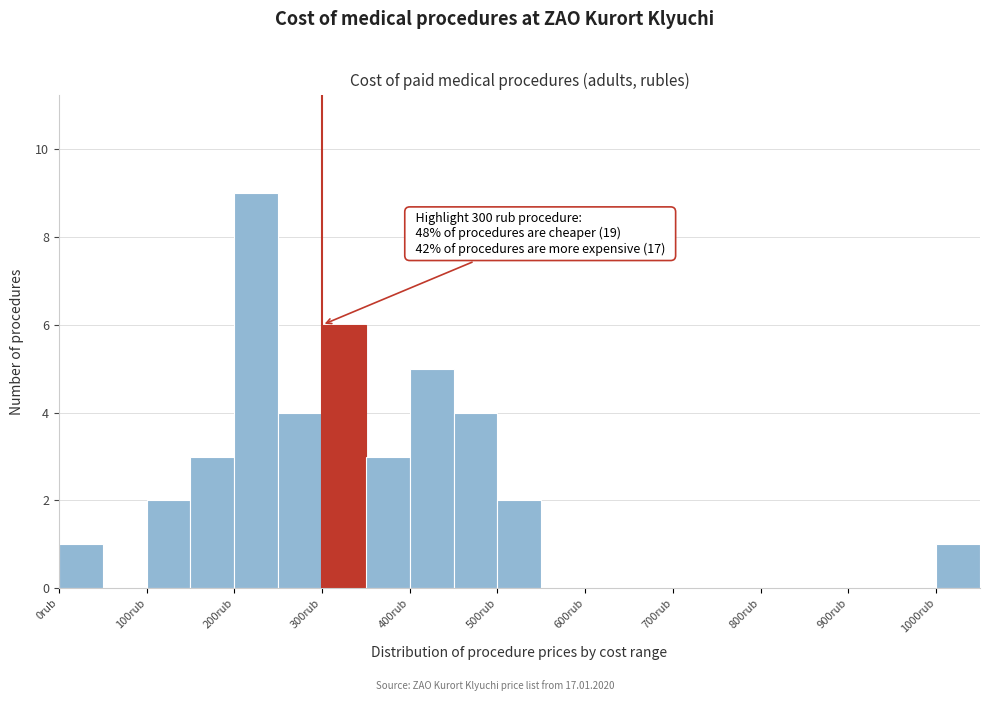

Which range on the x-axis has the tallest bar?

200 to 250